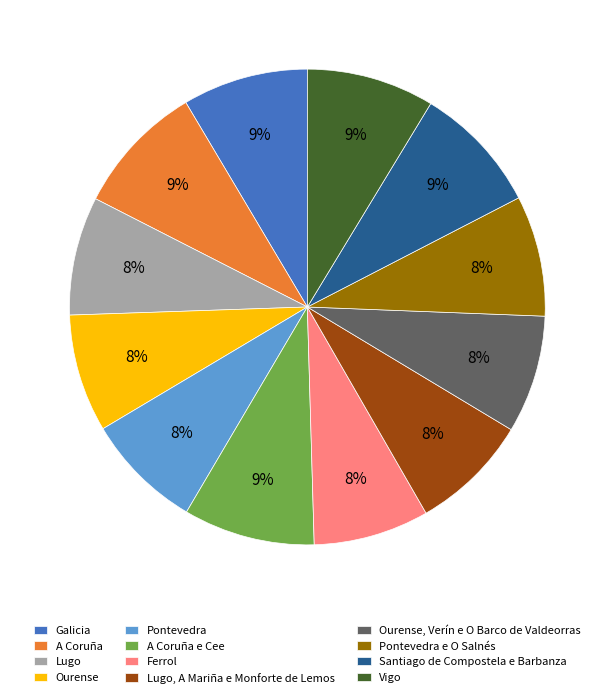

Is Pontevedra e O Salnés the majority of the pie?

No